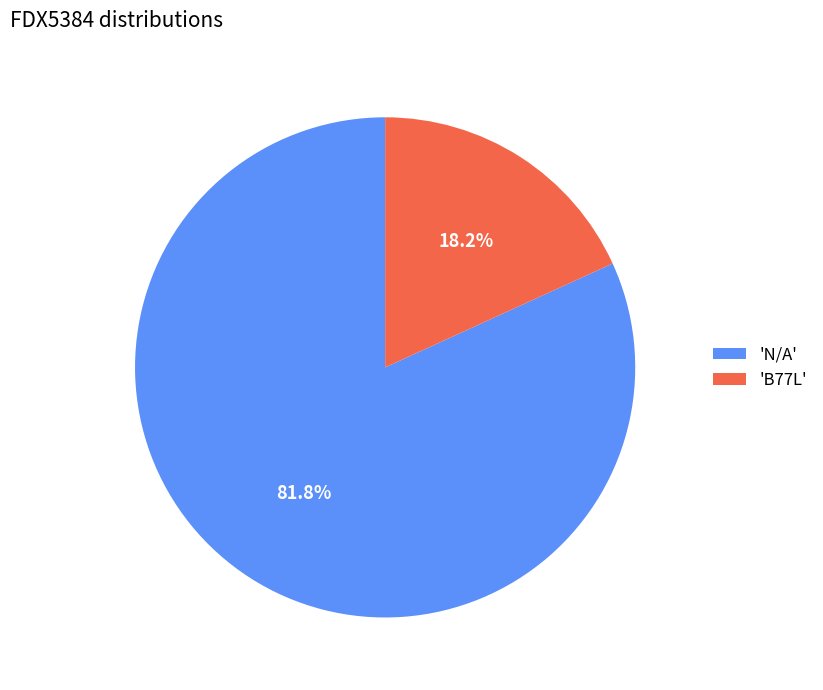

Which has a higher value, 'B77L' or 'N/A'?

'N/A'